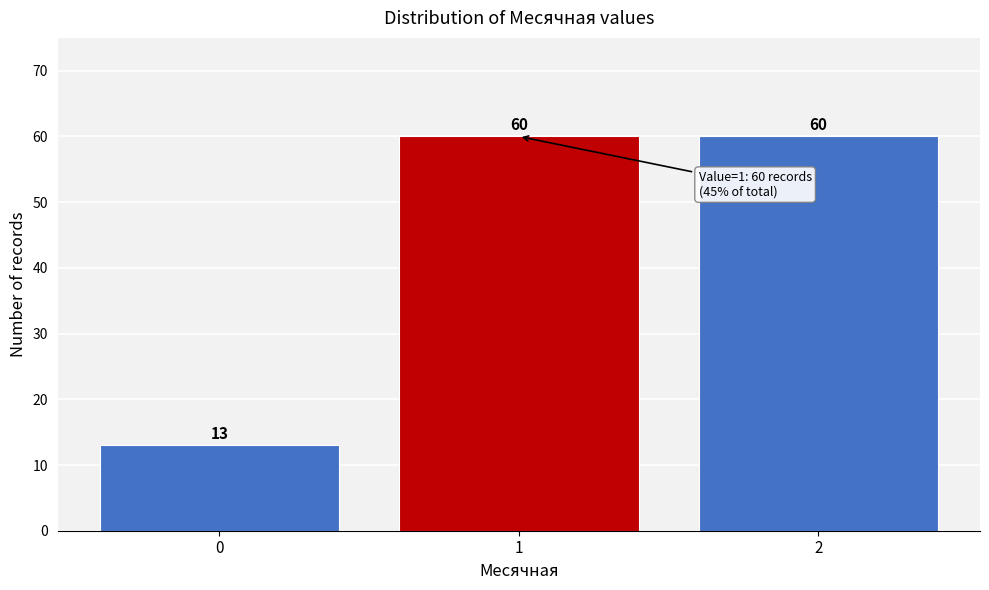

Reading left to right, extract all data points from this chart.

0=13	1=60	2=60